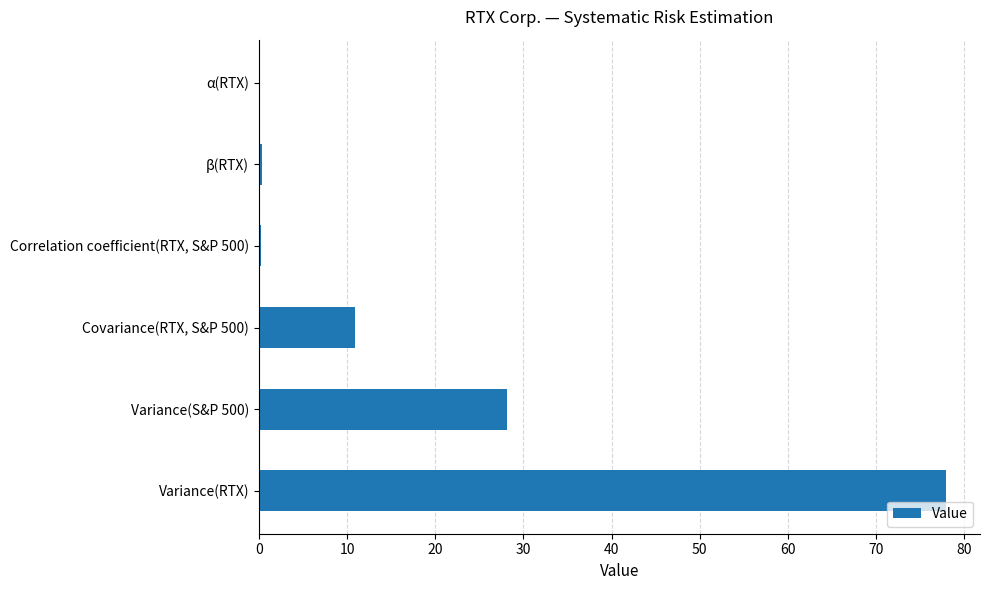

Between Covariance(RTX, S&P 500) and Variance(RTX), which is larger?

Variance(RTX)